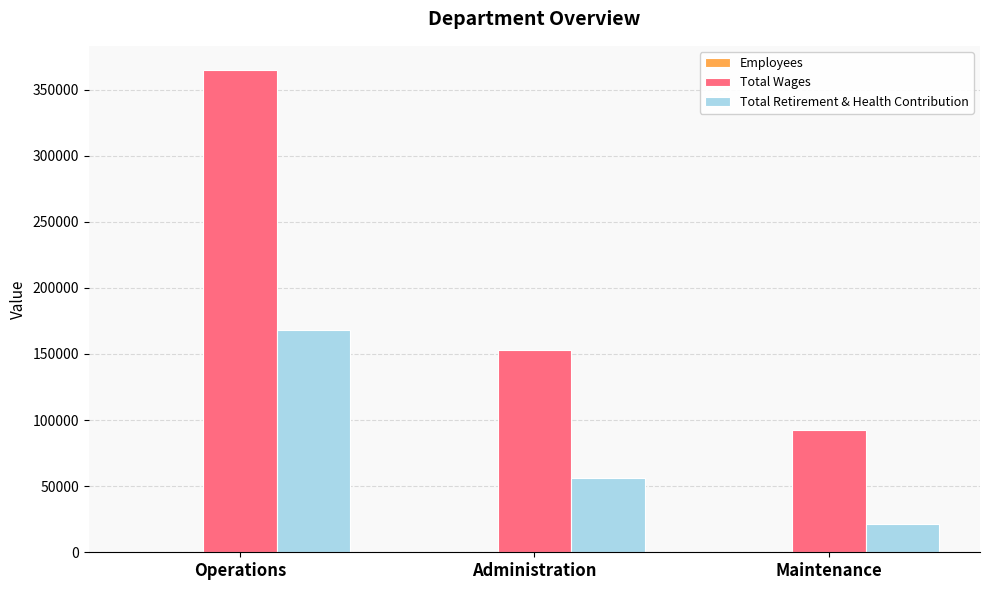

Count the number of data series in this chart.

3